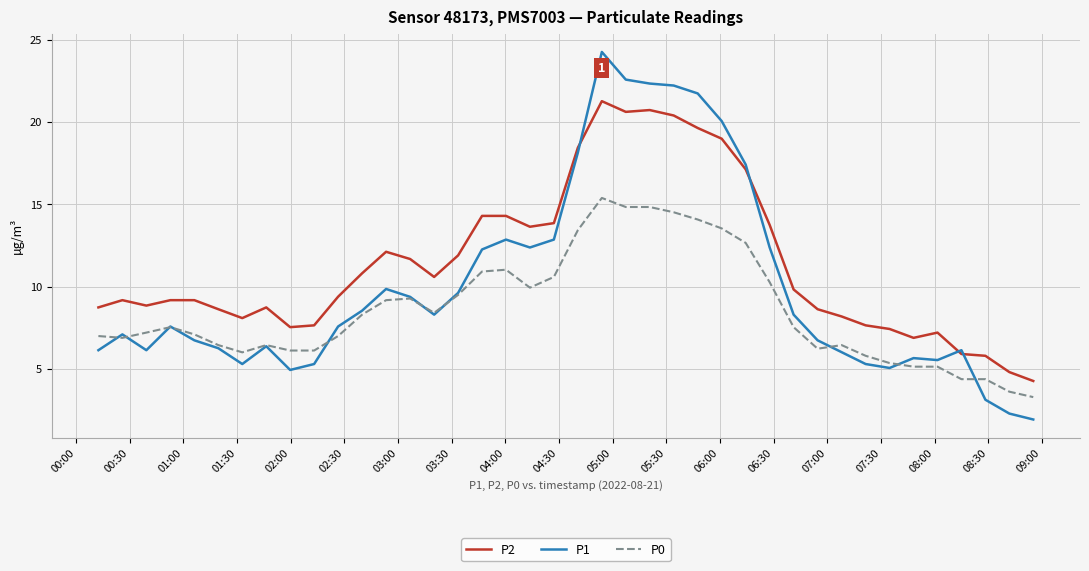

What are all the series names shown in the legend?

P2, P1, P0